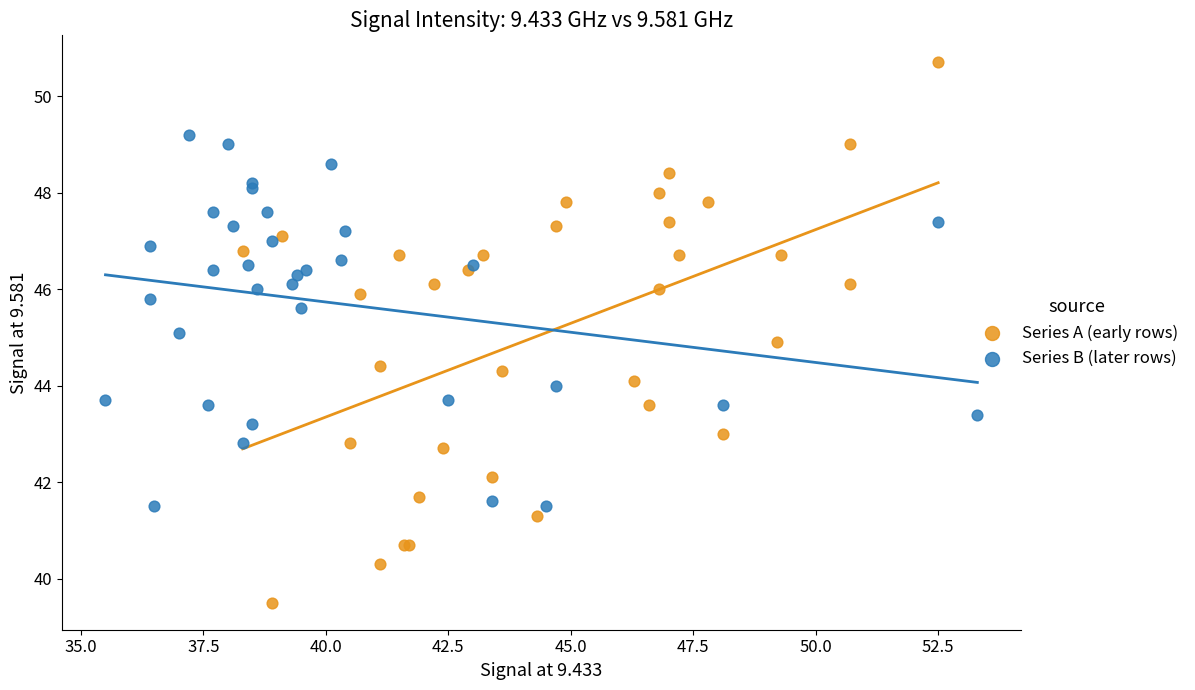

Which series reaches the maximum Y coordinate?

Series A (early rows)